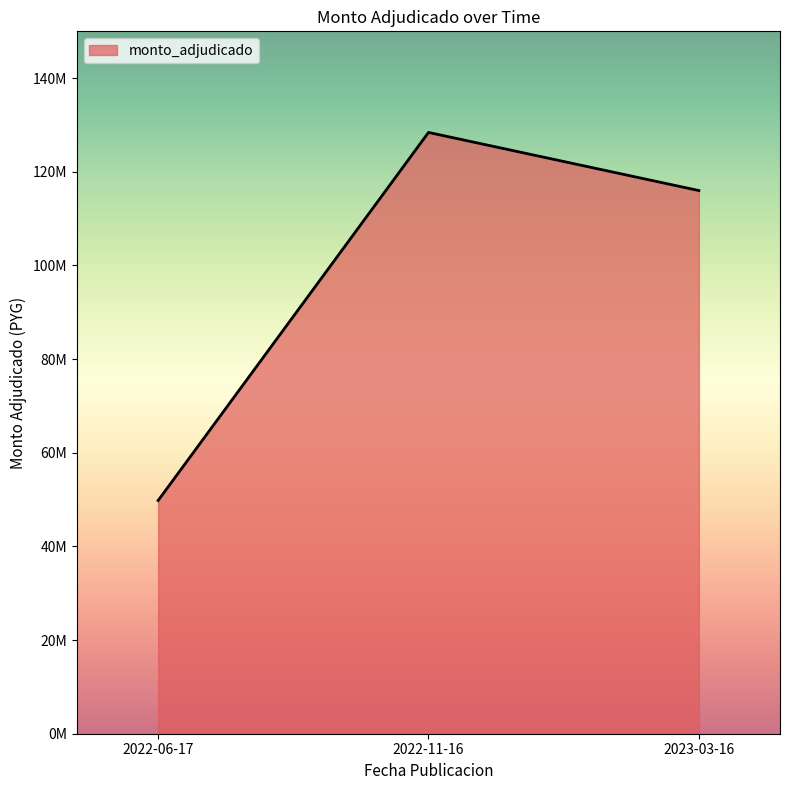

True or false: the data shows 74326348 at 2022-11-16.

False